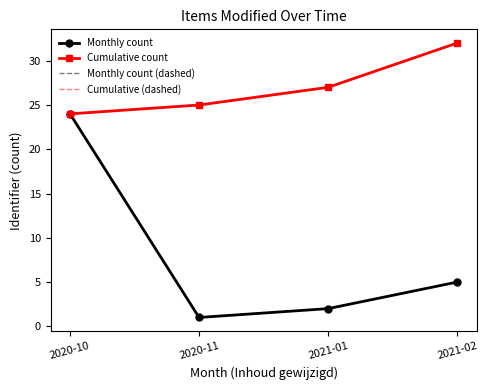

What is the difference between the maximum and minimum values in the Monthly count series?

23